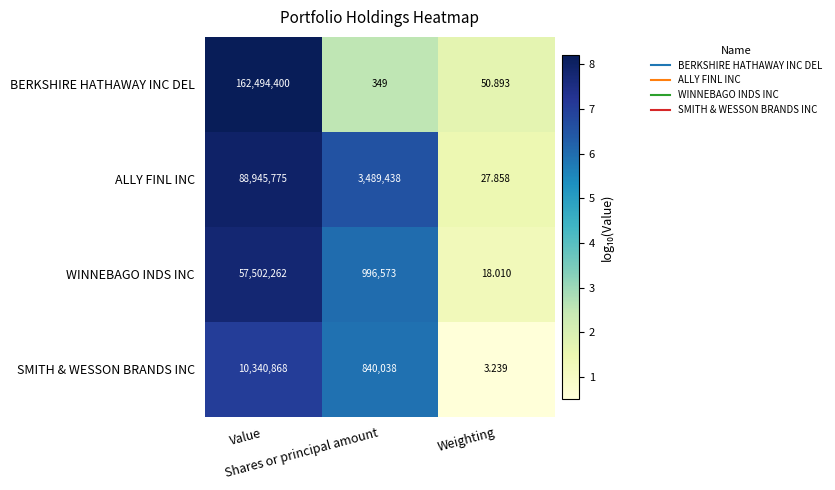

Rank the series by their average value, from lowest to highest.

SMITH & WESSON BRANDS INC, WINNEBAGO INDS INC, ALLY FINL INC, BERKSHIRE HATHAWAY INC DEL